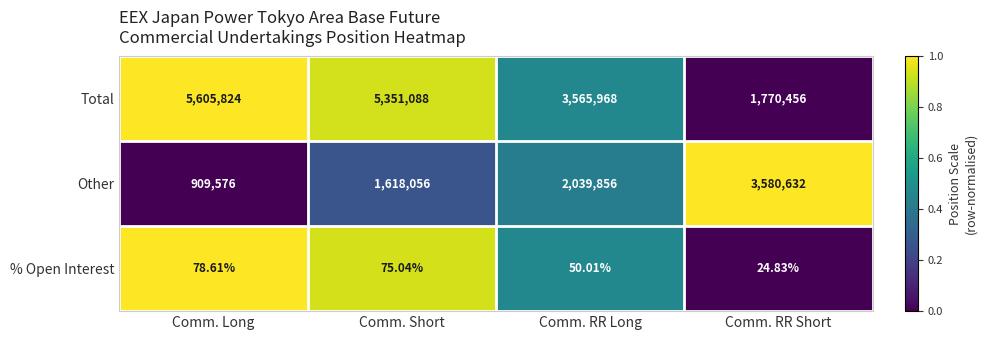

Which series has the largest total across all categories?

Total